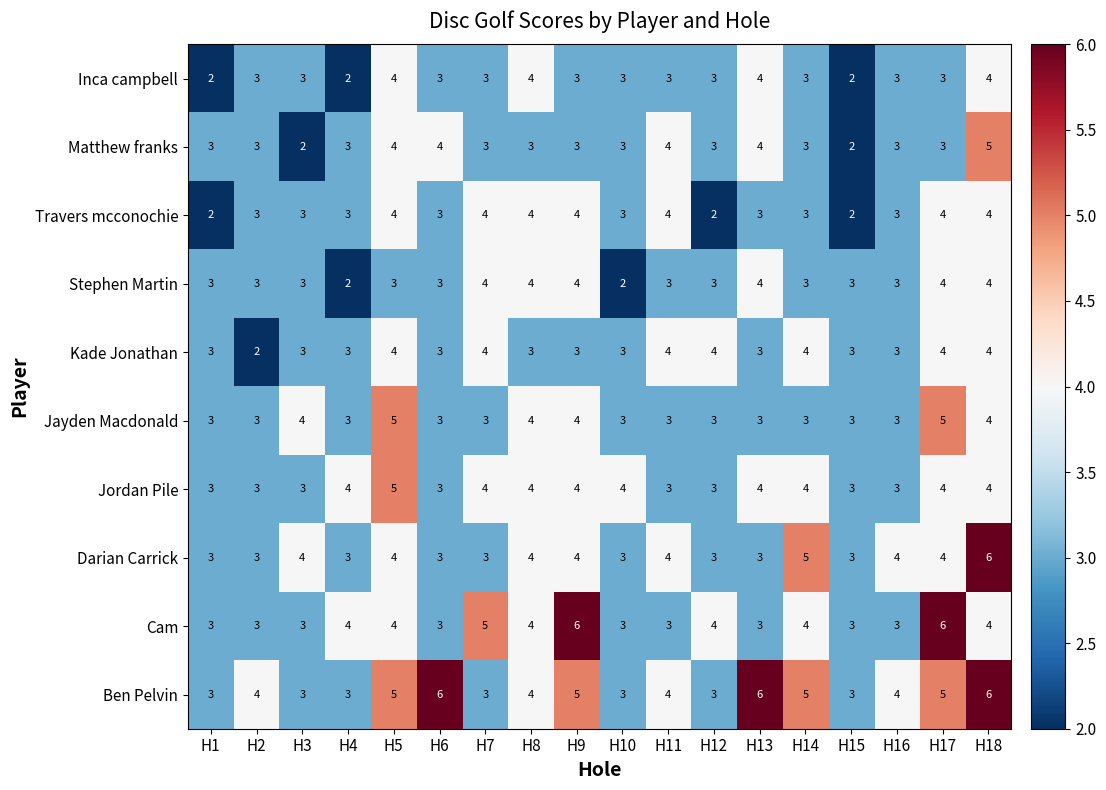

Which series changed the most between H6 and H9?

Cam